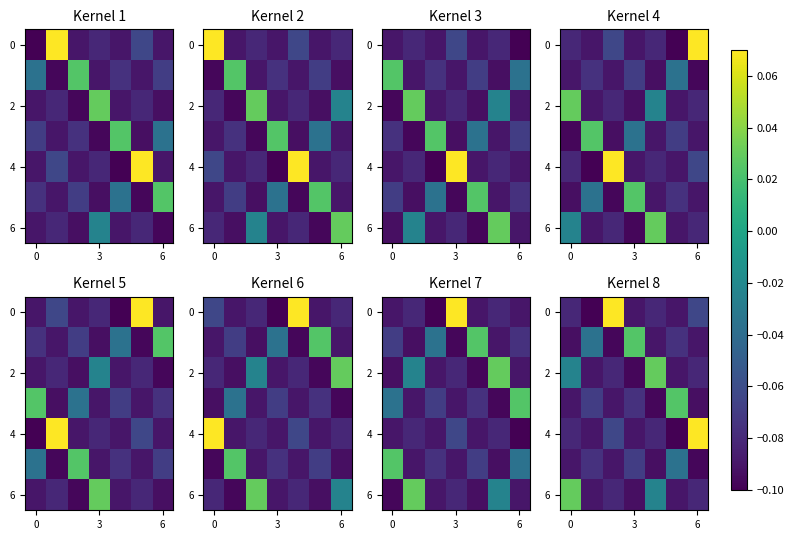

What is the maximum value shown in the chart?

0.1